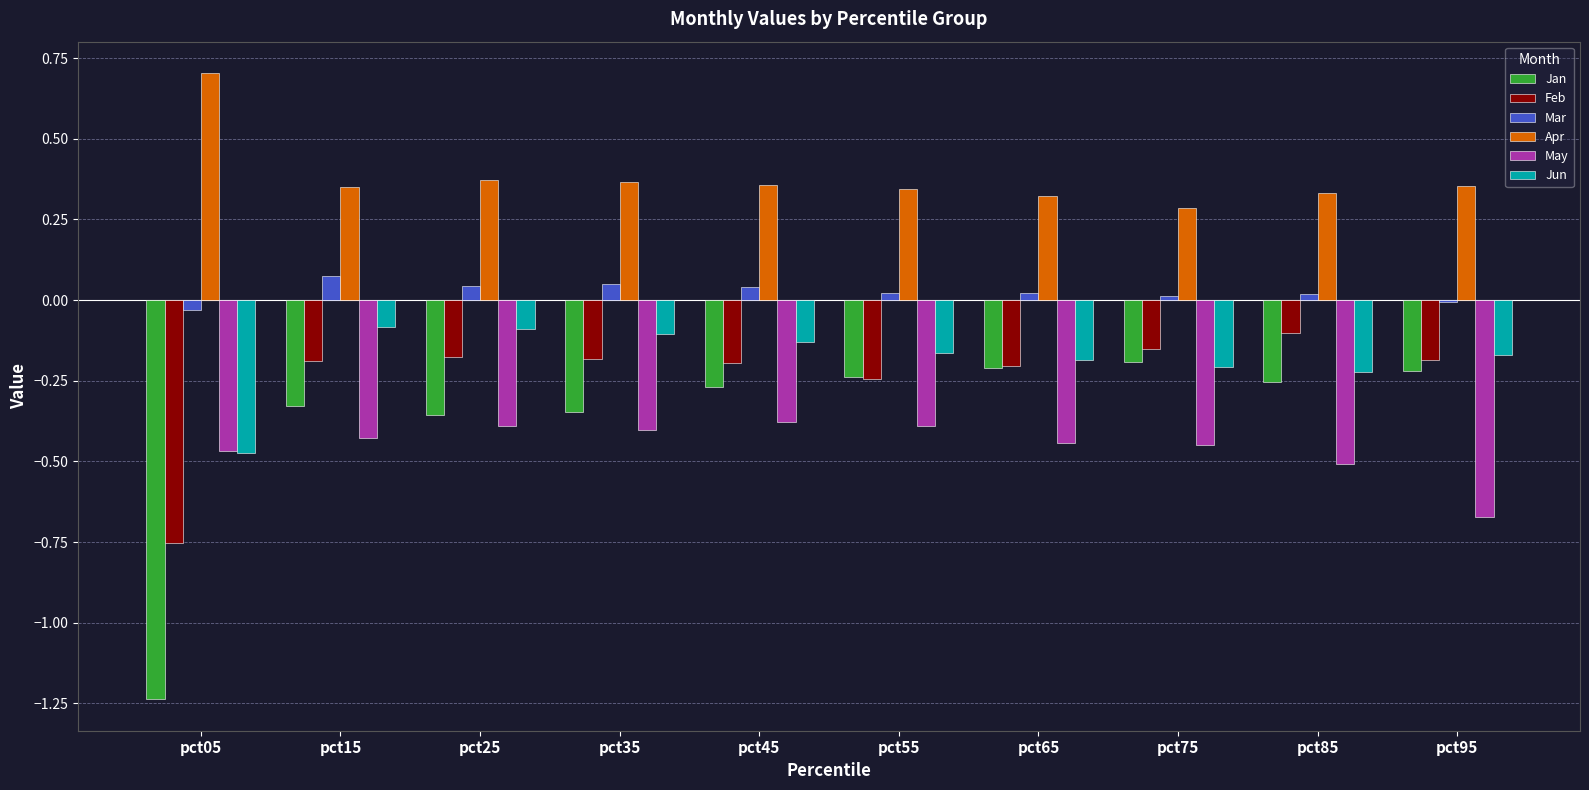

What is the sum of all Jan values?

-3.7